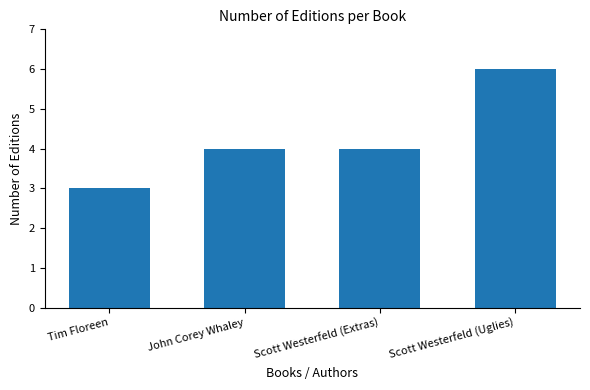

What is the label of the 1st bar from the left?

Tim Floreen